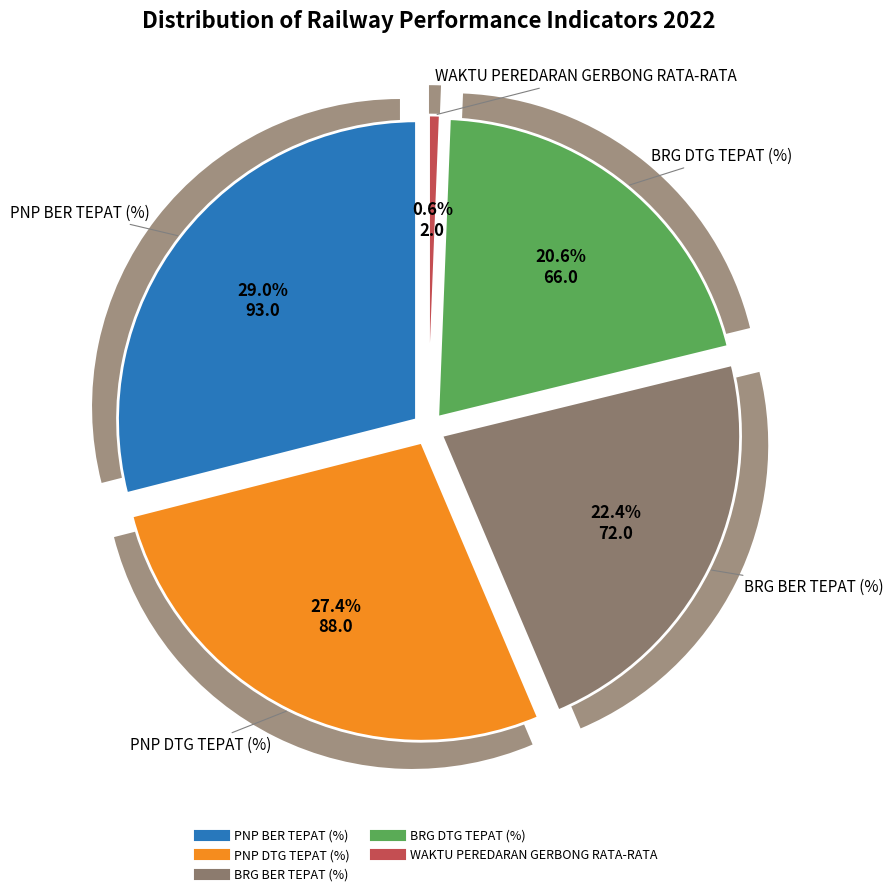

Is the sum of PNP BER TEPAT (%) and WAKTU PEREDARAN GERBONG RATA-RATA greater than half?

No